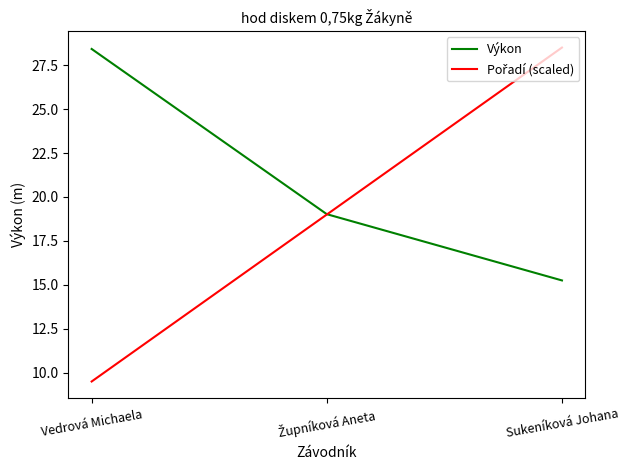

The value of Výkon at Vedrová Michaela is 13.5. True or false?

False